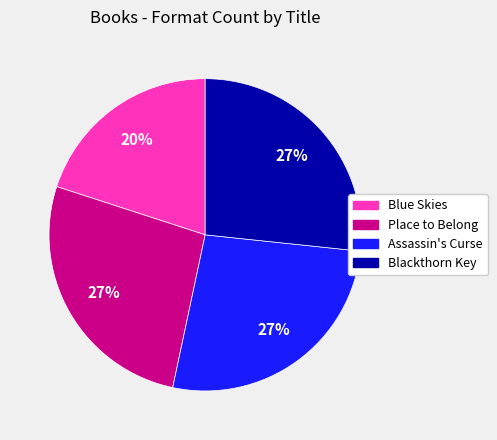

How many slices are in this pie chart?

4